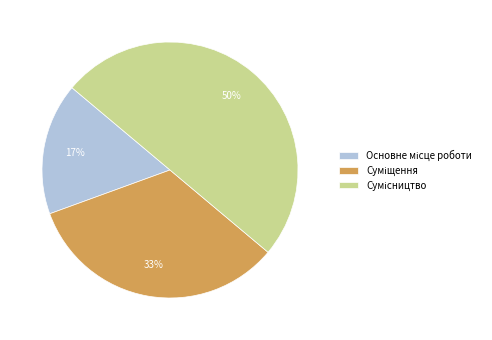

To the nearest percent, what is the difference between the largest and smallest slice percentages?

33%